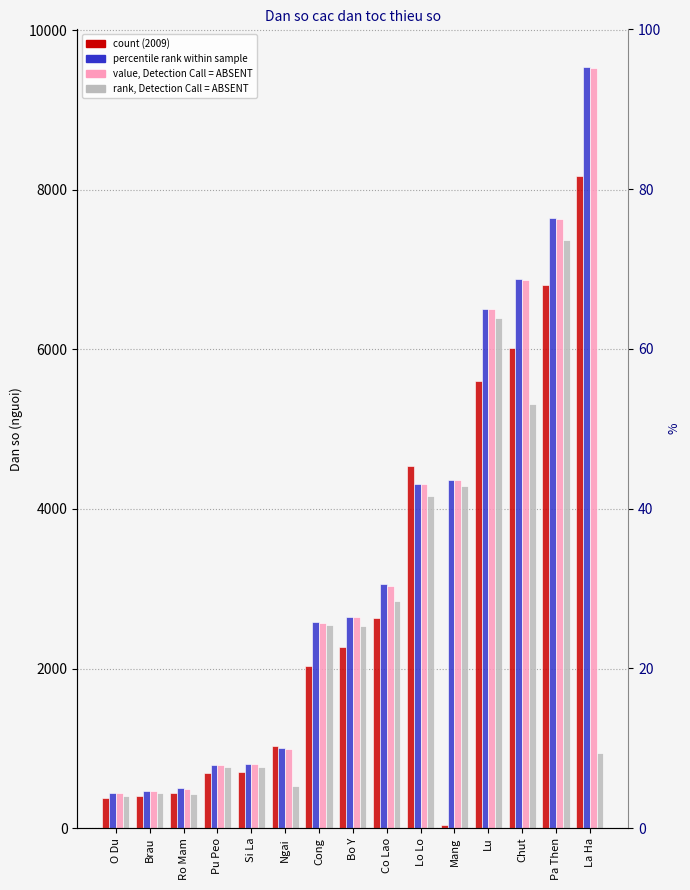

What is the label of the 1st bar from the left?

O Du